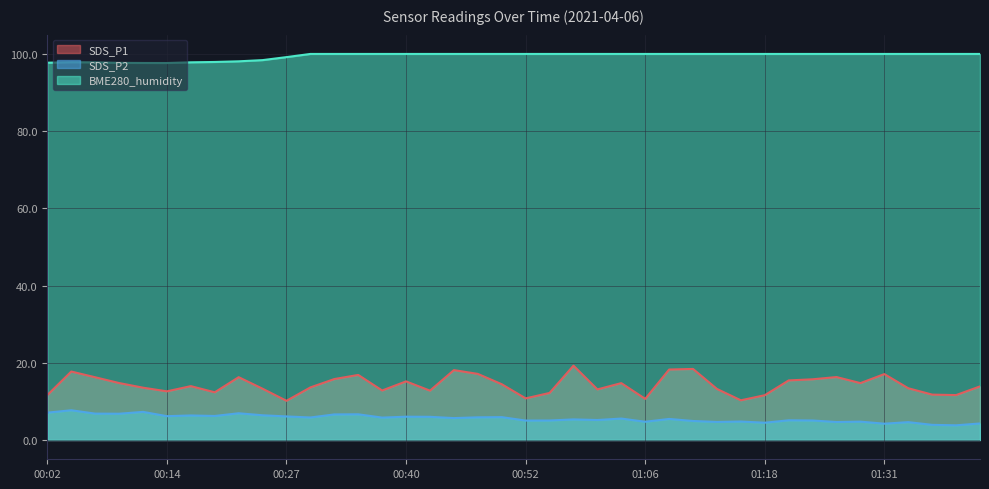

Rank the series at 00:47 from lowest to highest value.

SDS_P2, SDS_P1, BME280_humidity